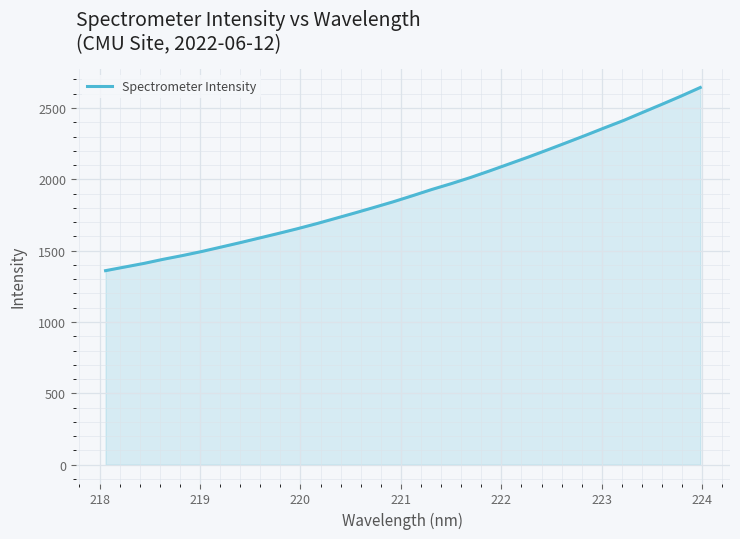

What is the difference between the maximum and minimum values?

1283.9